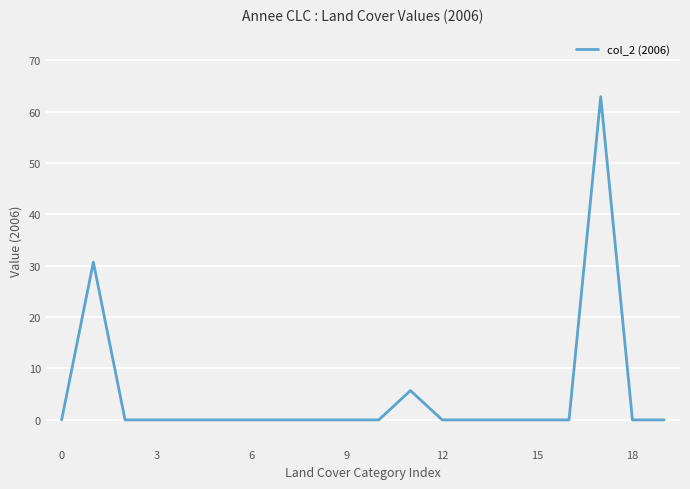

What is the difference between the maximum and minimum values?

62.9